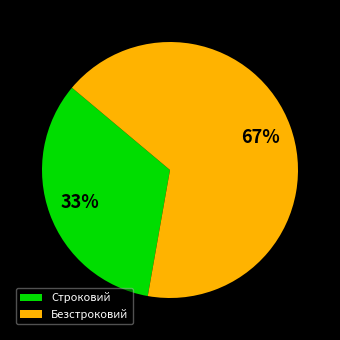

Is there a majority slice in this chart?

Yes